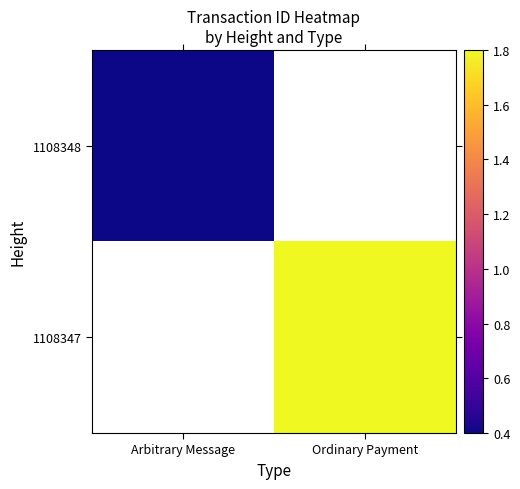

List the labels in order of 1108348 value, smallest first.

Arbitrary Message, Ordinary Payment